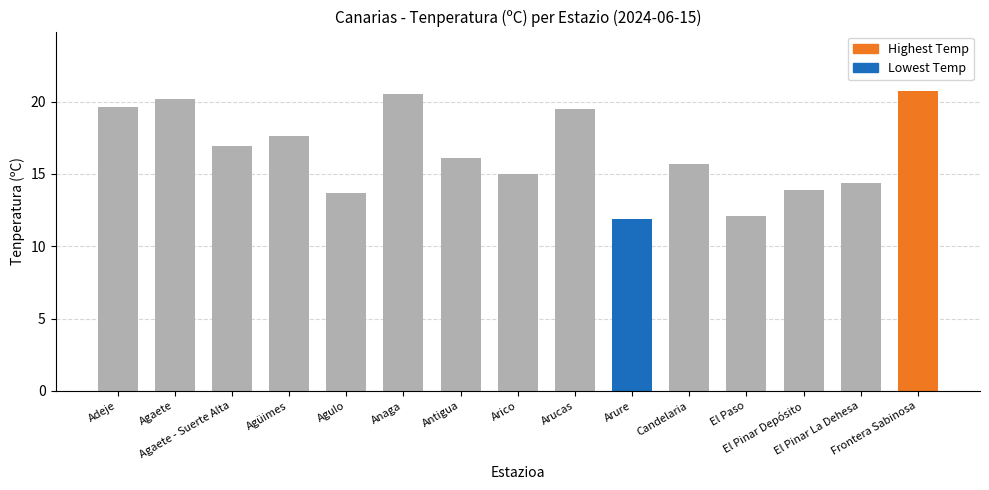

The value at Frontera Sabinosa is 37.2. True or false?

False